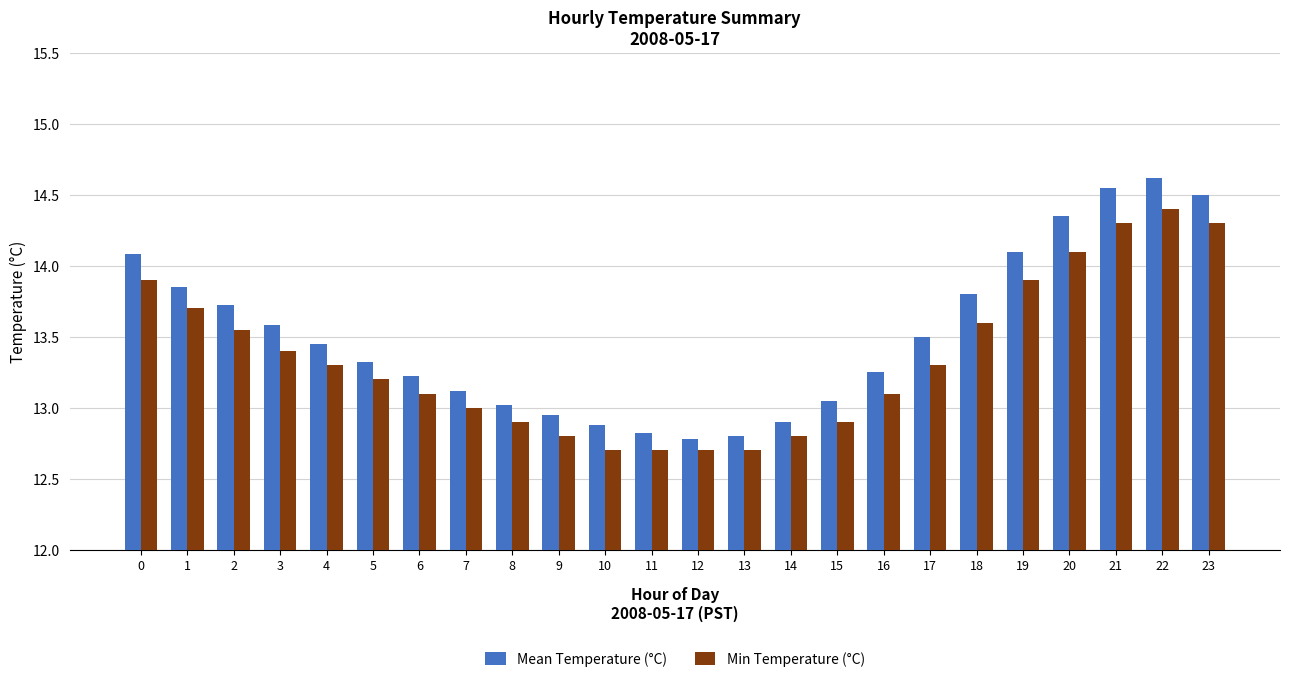

Between 1 and 22, which series saw the biggest shift?

Mean Temperature (°C)